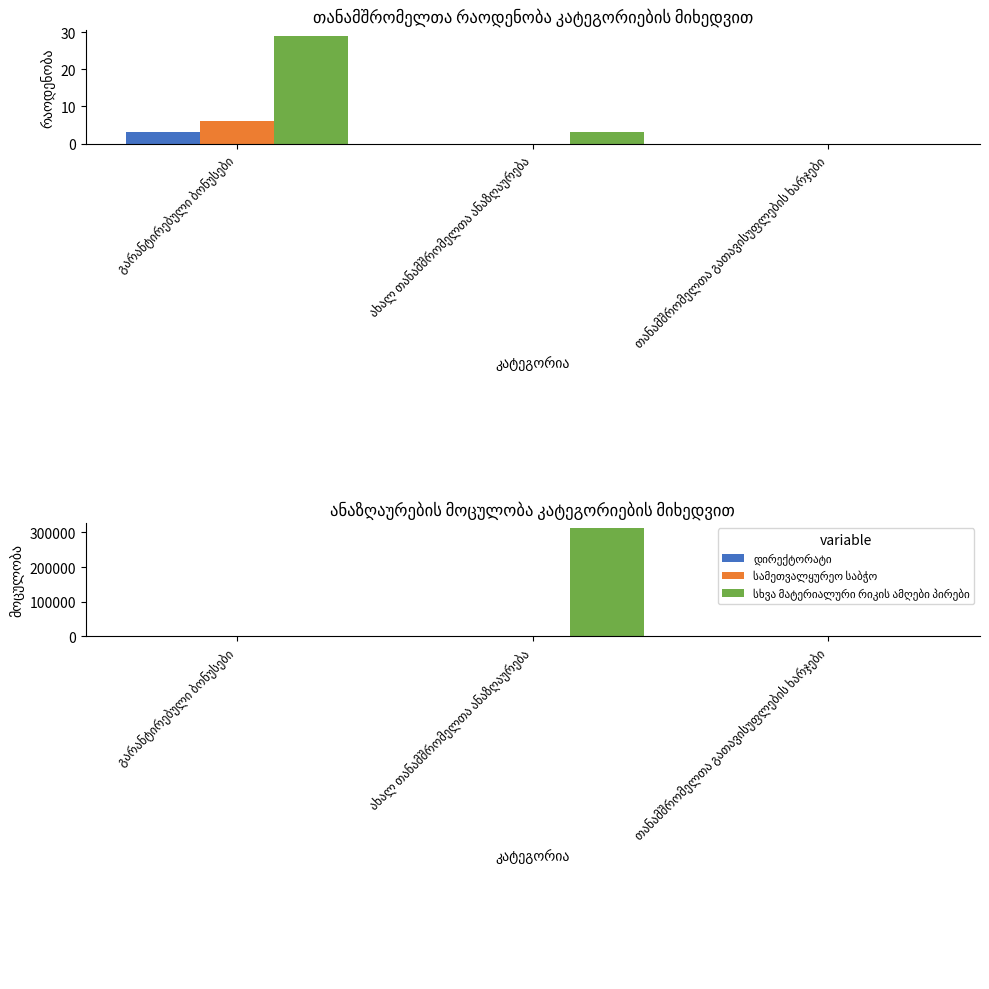

What is the spread (max minus min) of values at ახალ თანამშრომელთა ანაზღაურება?

312362.2